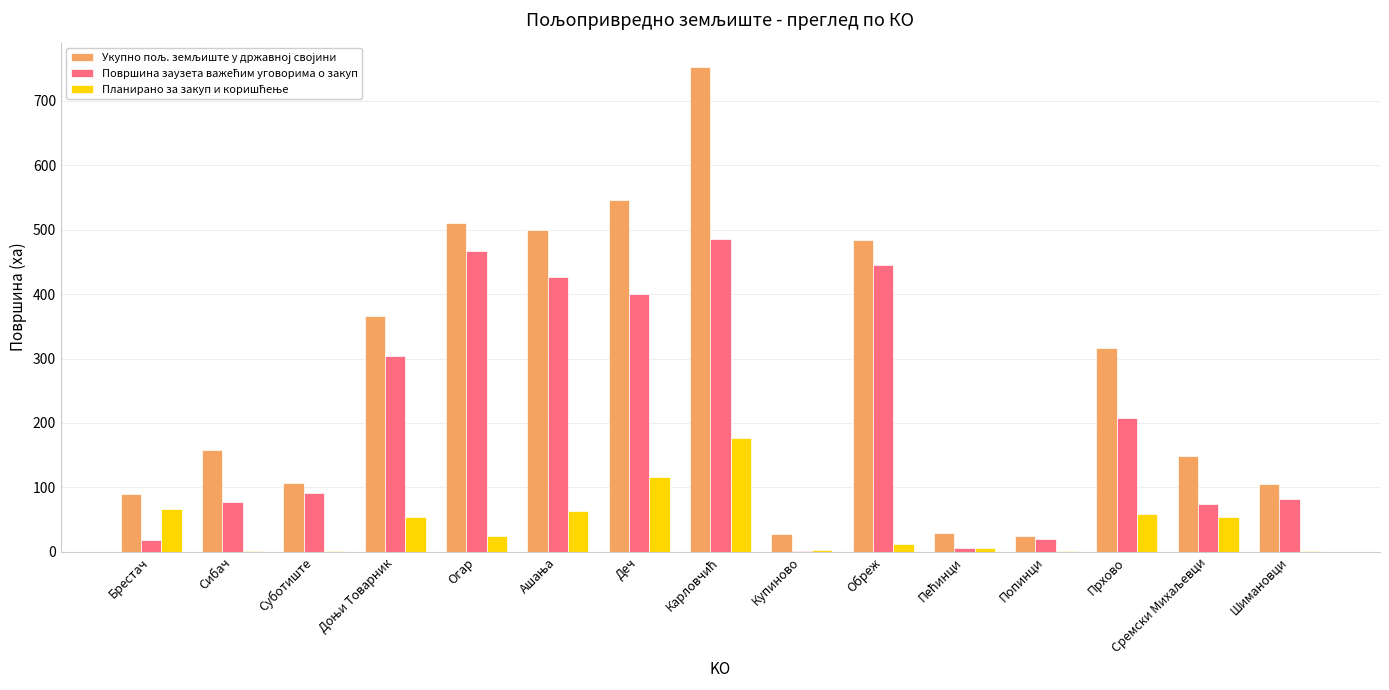

How many groups of bars are there?

15